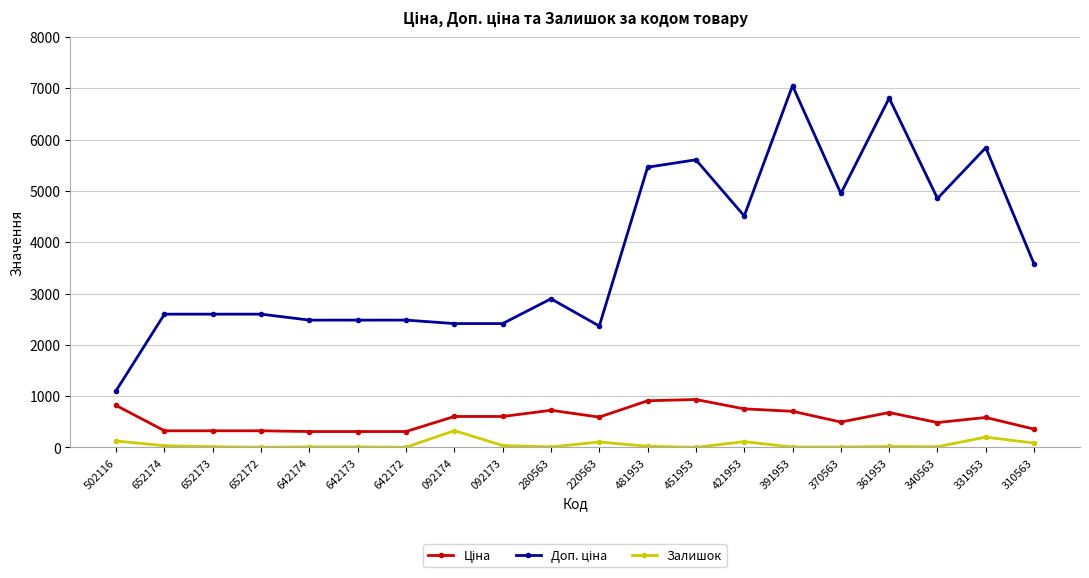

What is the difference between the highest and lowest values at 331953?

5641.9